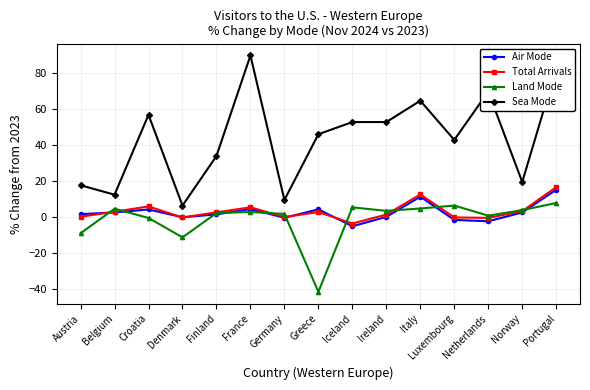

What is the difference between the highest and lowest values at Netherlands?

72.0